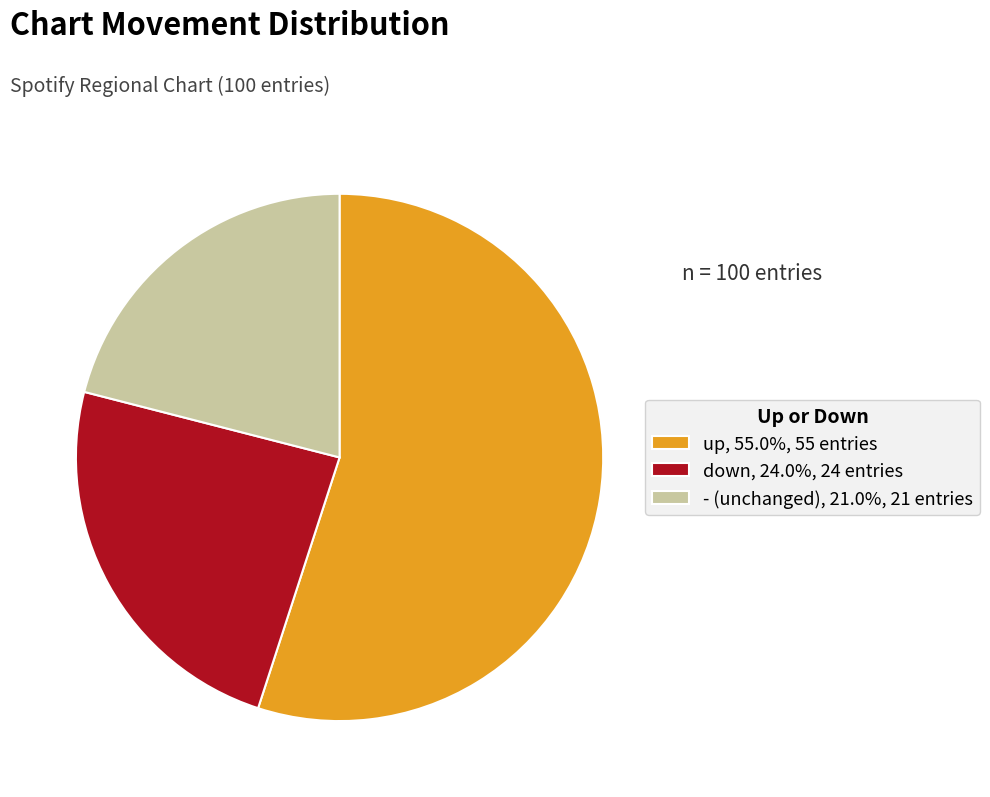

Rank the categories by value from highest to lowest.

up, down, -